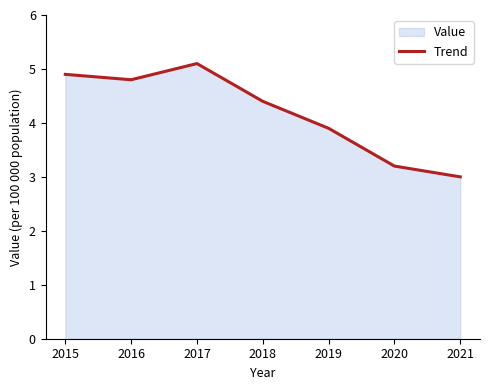

How many values are below 4?

3